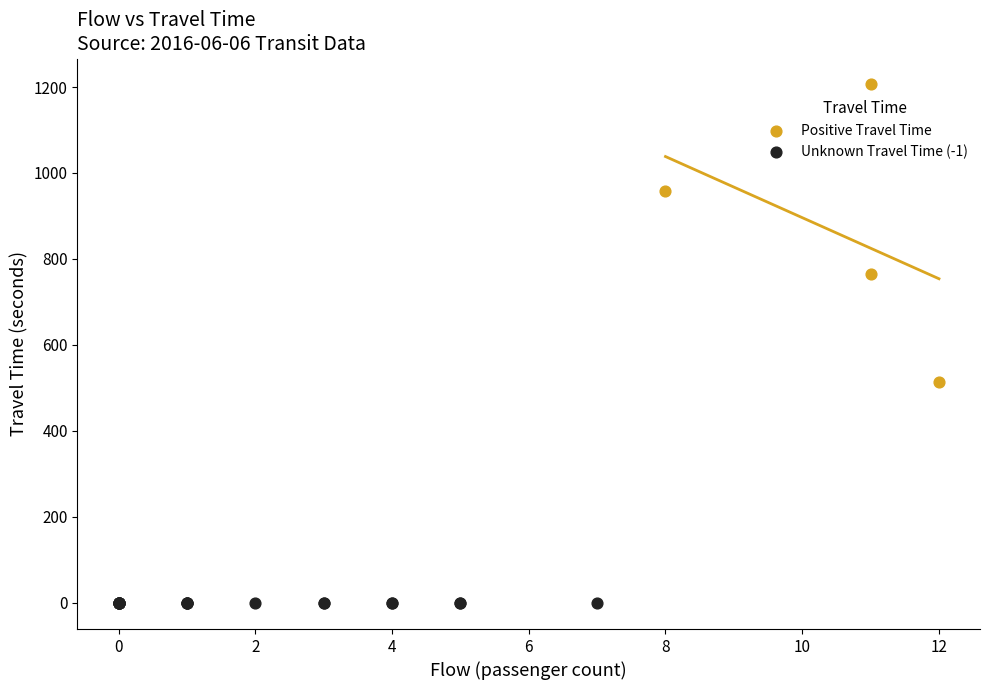

Which series contains the lowest Y value?

Unknown Travel Time (-1)